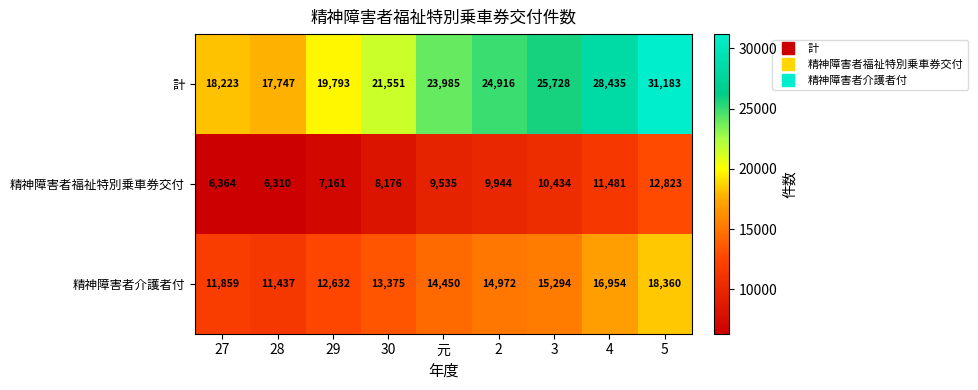

Which label corresponds to the largest value in the chart?

5